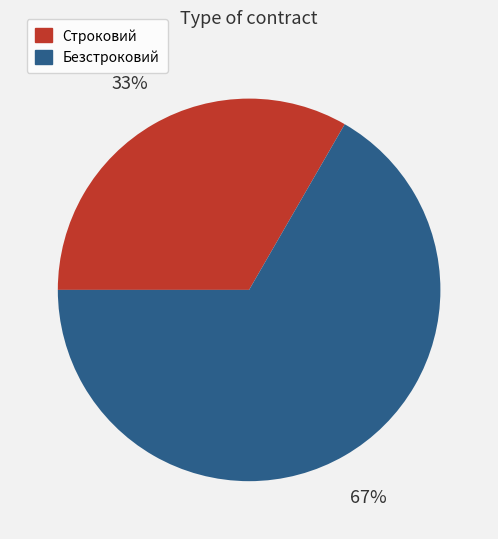

Between Безстроковий and Строковий, which is larger?

Безстроковий